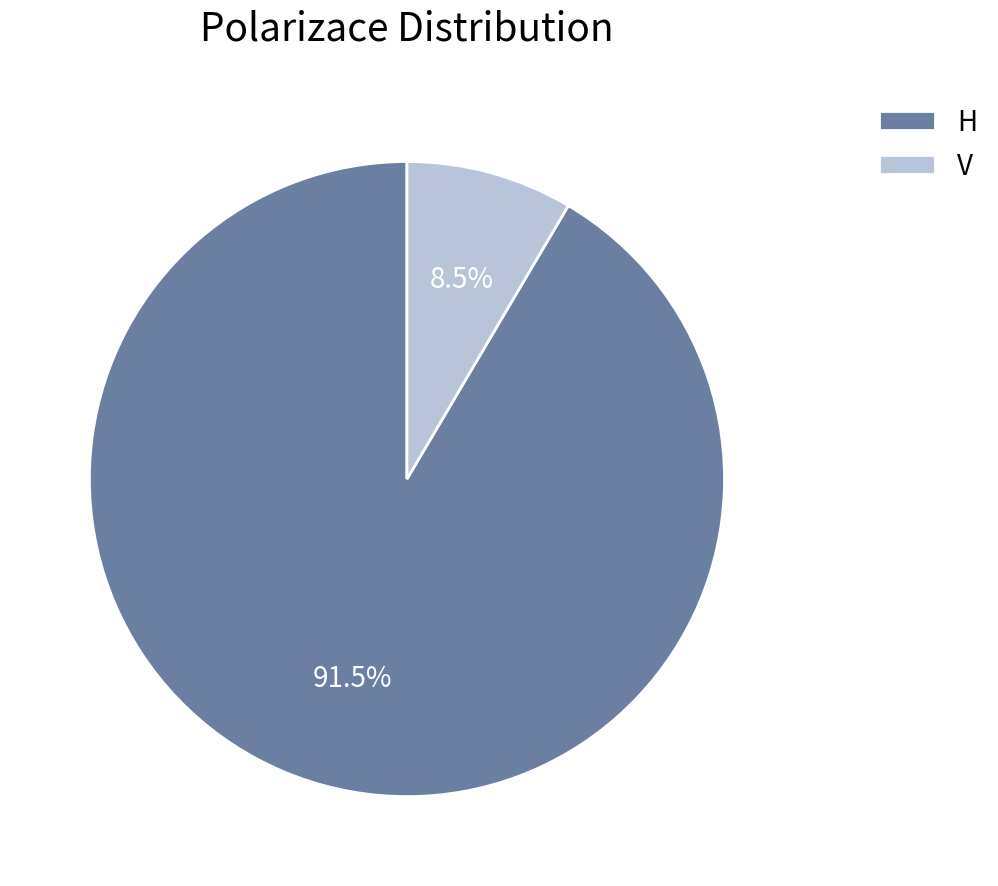

What is the smallest slice in the pie chart?

V